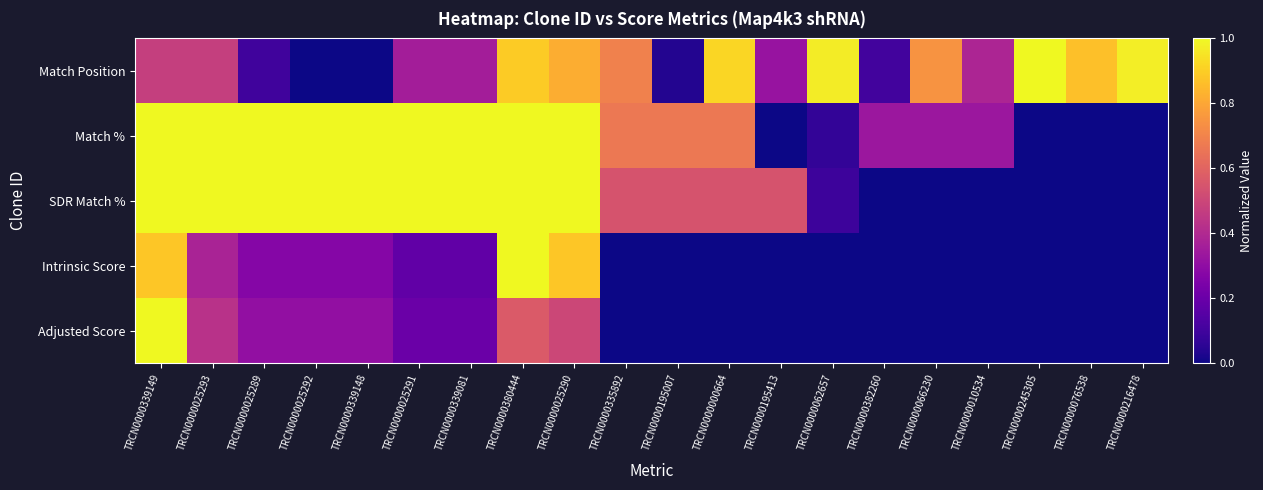

Reading left to right, transcribe all the data shown in this chart.

Match Position: TRCN0000339149=0.5	TRCN0000025293=0.5	TRCN0000025289=0.1	TRCN0000025292=0.0	TRCN0000339148=0.0	TRCN0000025291=0.4	TRCN0000339081=0.4	TRCN0000380444=0.9	TRCN0000025290=0.8	TRCN0000335892=0.7	TRCN0000195007=0.0	TRCN0000000664=0.9	TRCN0000195413=0.3	TRCN0000062657=1.0	TRCN0000382260=0.1	TRCN0000066230=0.7	TRCN0000010534=0.4	TRCN0000245305=1.0	TRCN0000076538=0.9	TRCN0000216478=1.0
Match %: TRCN0000339149=1.0	TRCN0000025293=1.0	TRCN0000025289=1.0	TRCN0000025292=1.0	TRCN0000339148=1.0	TRCN0000025291=1.0	TRCN0000339081=1.0	TRCN0000380444=1.0	TRCN0000025290=1.0	TRCN0000335892=0.7	TRCN0000195007=0.7	TRCN0000000664=0.7	TRCN0000195413=0.0	TRCN0000062657=0.1	TRCN0000382260=0.3	TRCN0000066230=0.3	TRCN0000010534=0.3	TRCN0000245305=0.0	TRCN0000076538=0.0	TRCN0000216478=0.0
SDR Match %: TRCN0000339149=1.0	TRCN0000025293=1.0	TRCN0000025289=1.0	TRCN0000025292=1.0	TRCN0000339148=1.0	TRCN0000025291=1.0	TRCN0000339081=1.0	TRCN0000380444=1.0	TRCN0000025290=1.0	TRCN0000335892=0.5	TRCN0000195007=0.5	TRCN0000000664=0.5	TRCN0000195413=0.5	TRCN0000062657=0.1	TRCN0000382260=0.0	TRCN0000066230=0.0	TRCN0000010534=0.0	TRCN0000245305=0.0	TRCN0000076538=0.0	TRCN0000216478=0.0
Intrinsic Score: TRCN0000339149=0.9	TRCN0000025293=0.4	TRCN0000025289=0.3	TRCN0000025292=0.3	TRCN0000339148=0.3	TRCN0000025291=0.2	TRCN0000339081=0.2	TRCN0000380444=1.0	TRCN0000025290=0.9	TRCN0000335892=0.0	TRCN0000195007=0.0	TRCN0000000664=0.0	TRCN0000195413=0.0	TRCN0000062657=0.0	TRCN0000382260=0.0	TRCN0000066230=0.0	TRCN0000010534=0.0	TRCN0000245305=0.0	TRCN0000076538=0.0	TRCN0000216478=0.0
Adjusted Score: TRCN0000339149=1.0	TRCN0000025293=0.4	TRCN0000025289=0.3	TRCN0000025292=0.3	TRCN0000339148=0.3	TRCN0000025291=0.2	TRCN0000339081=0.2	TRCN0000380444=0.6	TRCN0000025290=0.5	TRCN0000335892=0.0	TRCN0000195007=0.0	TRCN0000000664=0.0	TRCN0000195413=0.0	TRCN0000062657=0.0	TRCN0000382260=0.0	TRCN0000066230=0.0	TRCN0000010534=0.0	TRCN0000245305=0.0	TRCN0000076538=0.0	TRCN0000216478=0.0